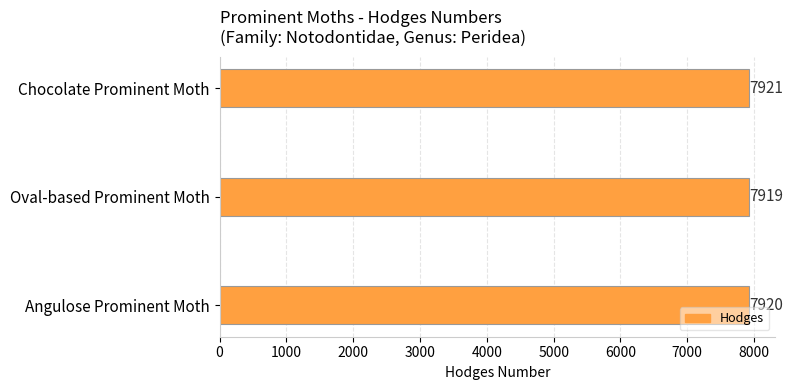

Between Angulose Prominent Moth and Oval-based Prominent Moth, which is larger?

Angulose Prominent Moth